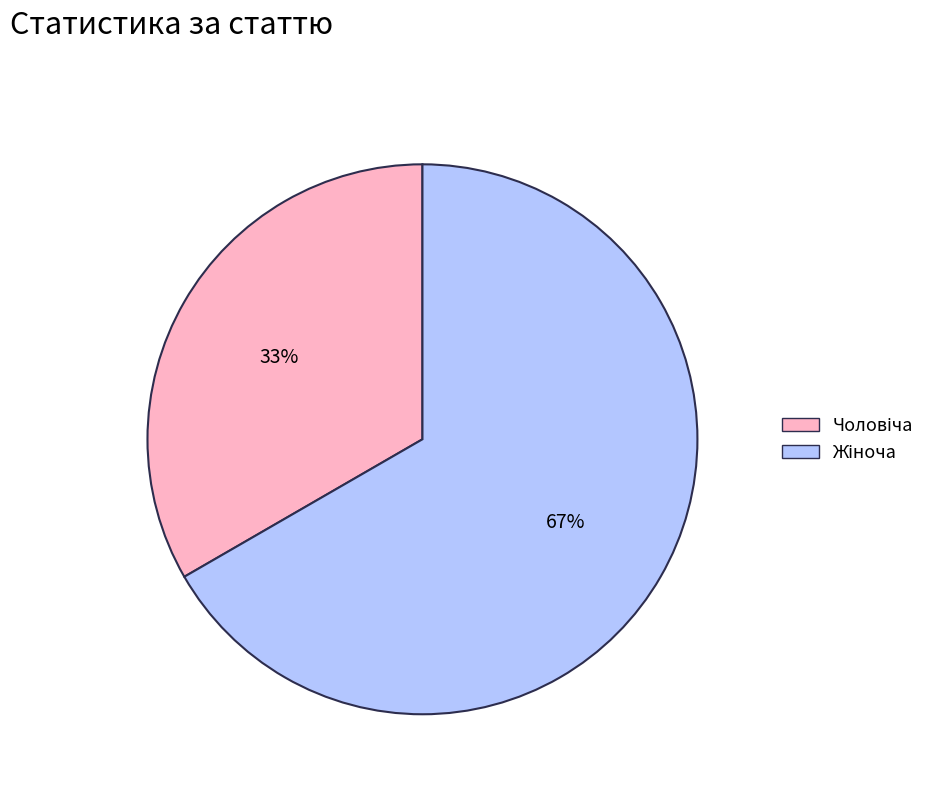

Is there a majority slice in this chart?

Yes